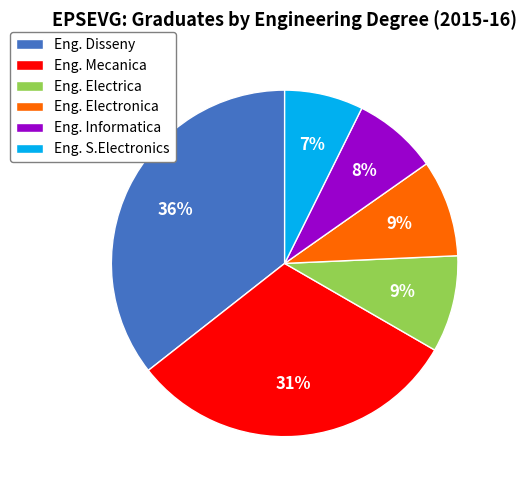

Do Eng. Electronica and Eng. Electrica together represent more than half of the pie?

No